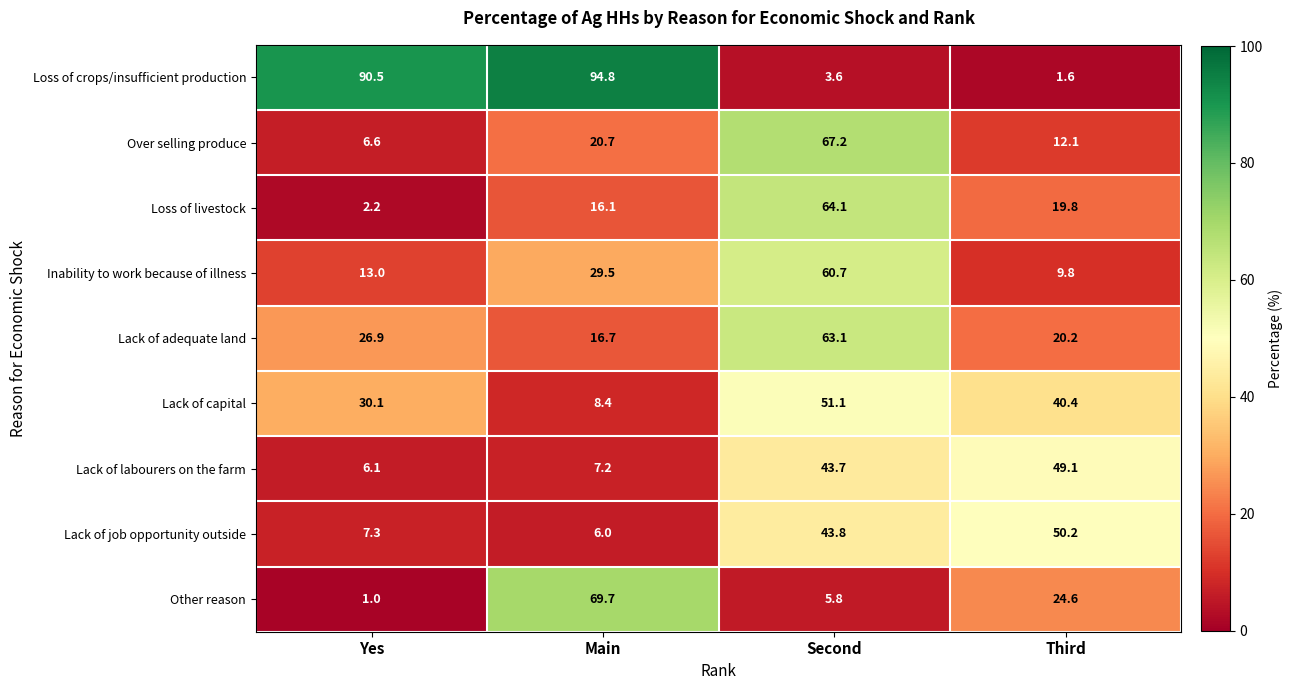

At Main, list the series in order from smallest to largest.

Lack of job opportunity outside, Lack of labourers on the farm, Lack of capital, Loss of livestock, Lack of adequate land, Over selling produce, Inability to work because of illness, Other reason, Loss of crops/insufficient production